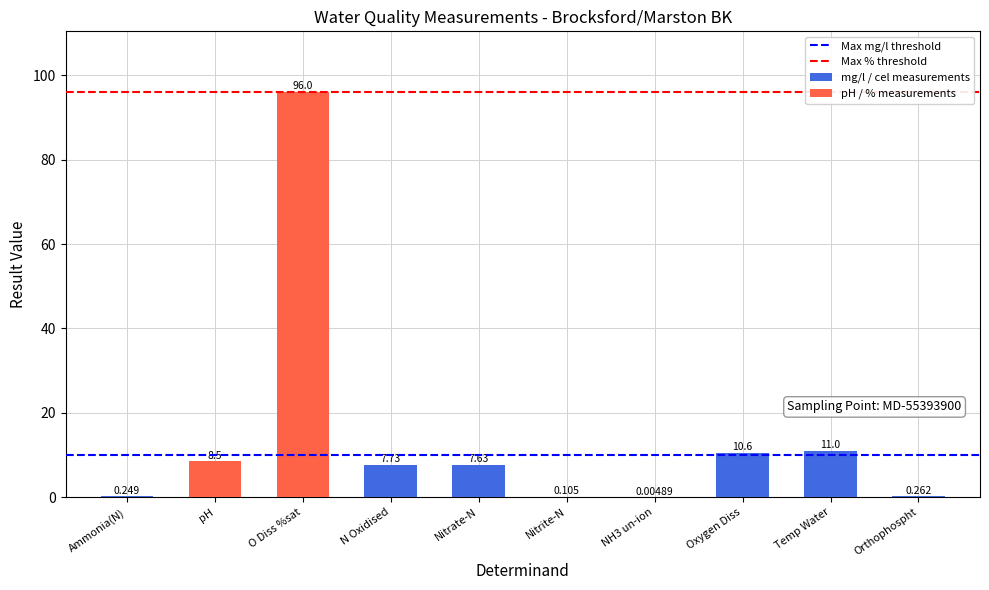

Reading right to left, what are all the values shown in this chart?

0.3	11.0	10.6	0.0	0.1	7.6	7.7	96.0	8.5	0.2